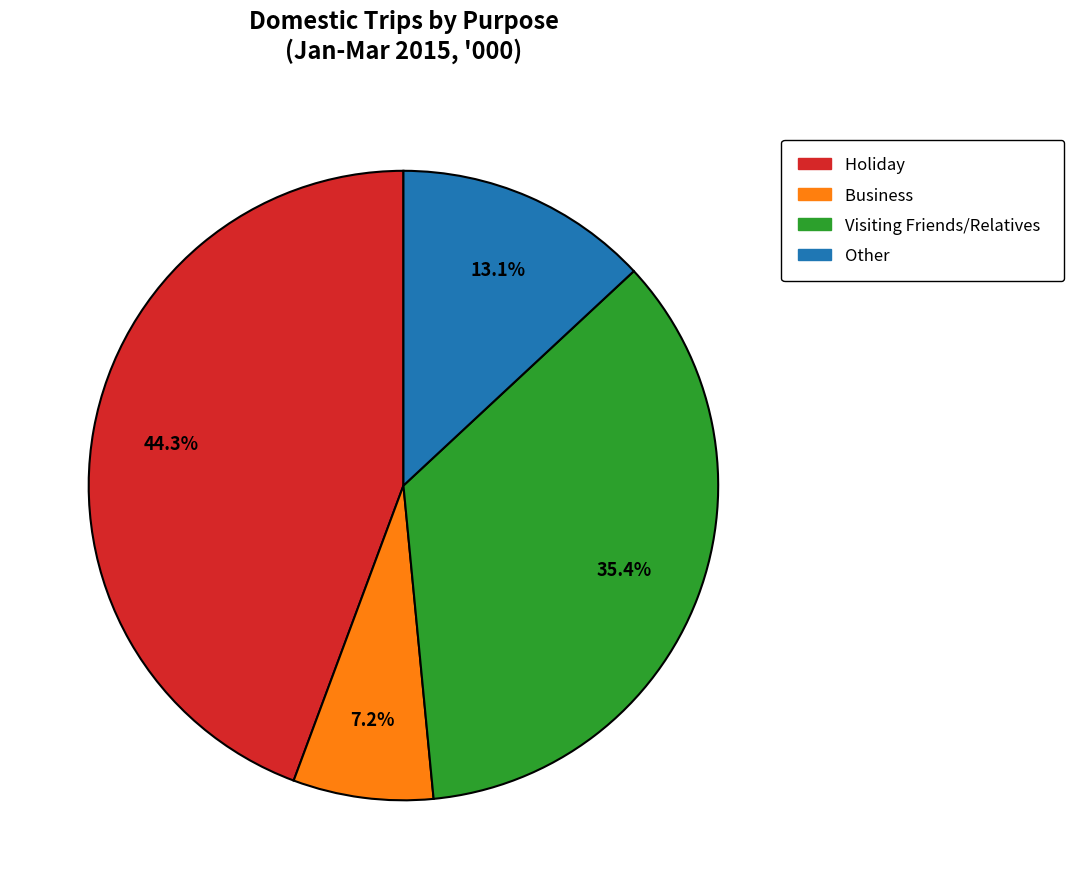

What is the largest slice in the pie chart?

Holiday